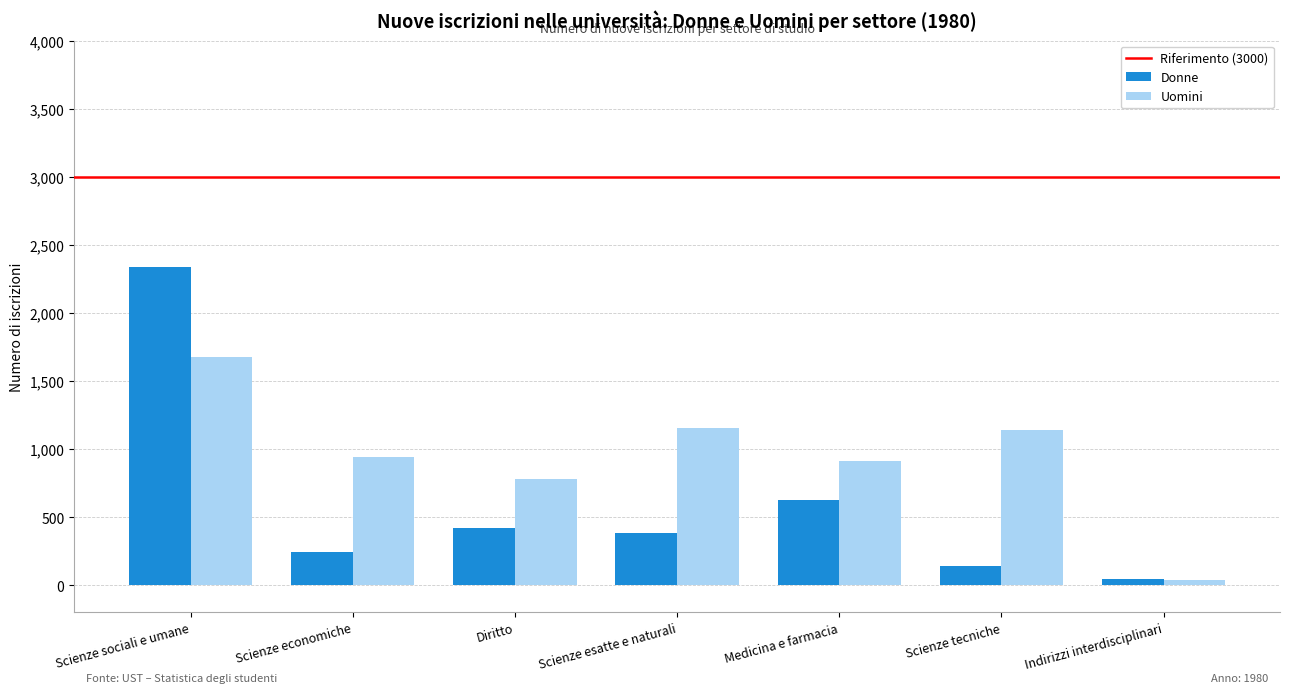

How many bars are there in total?

14